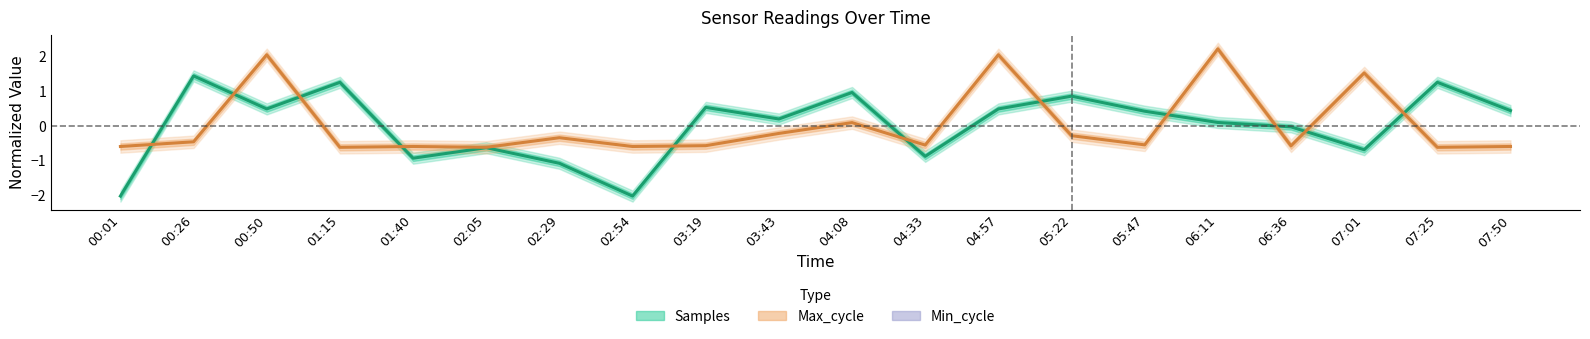

List the series in order of their peak value, highest first.

Max_cycle, Samples